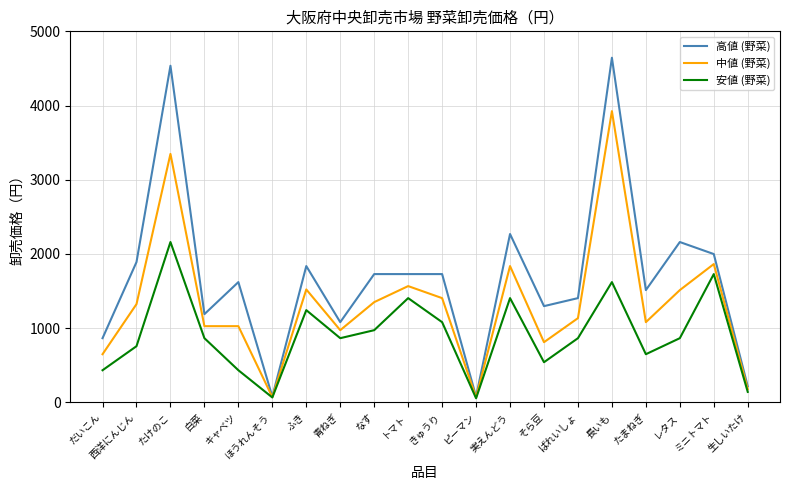

Rank the series at トマト from highest to lowest value.

高値 (野菜), 中値 (野菜), 安値 (野菜)